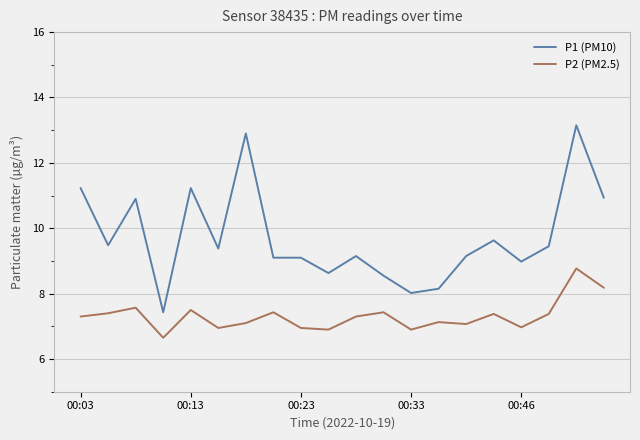

Which series has the largest range (max minus min)?

P1 (PM10)